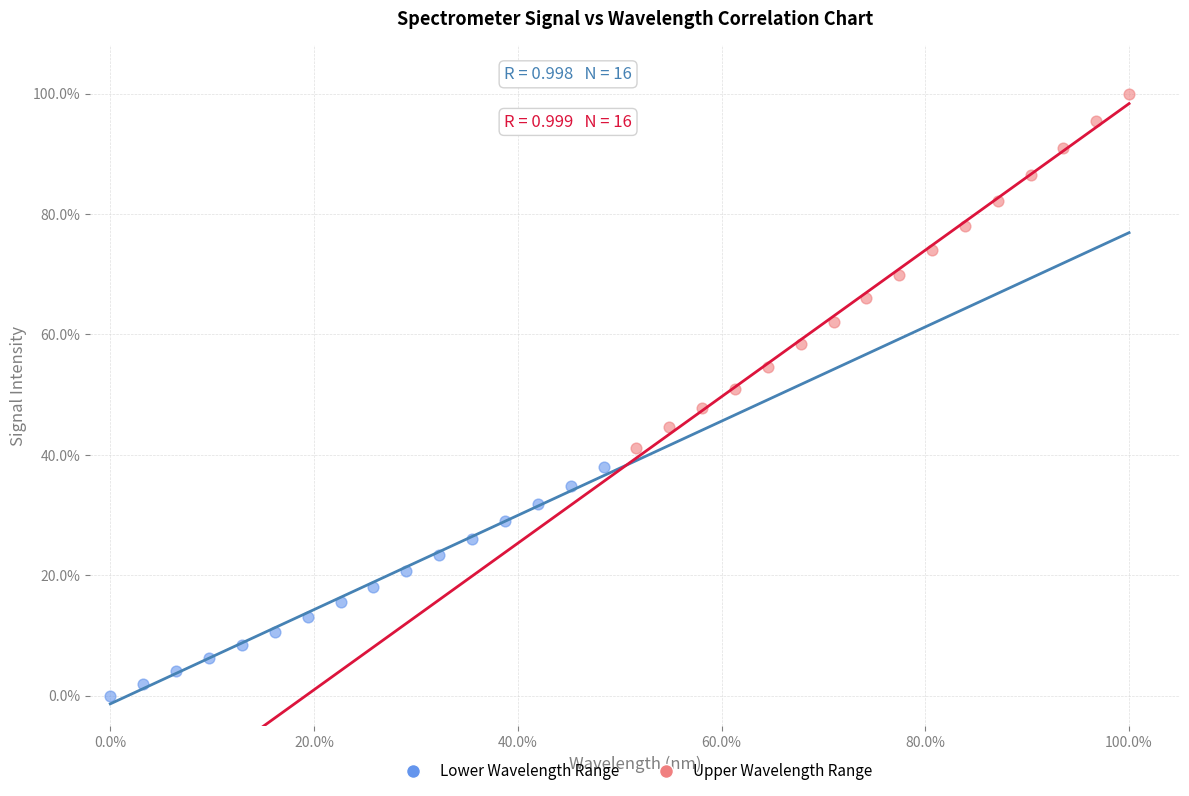

Which series contains the highest Y value?

Upper Wavelength Range